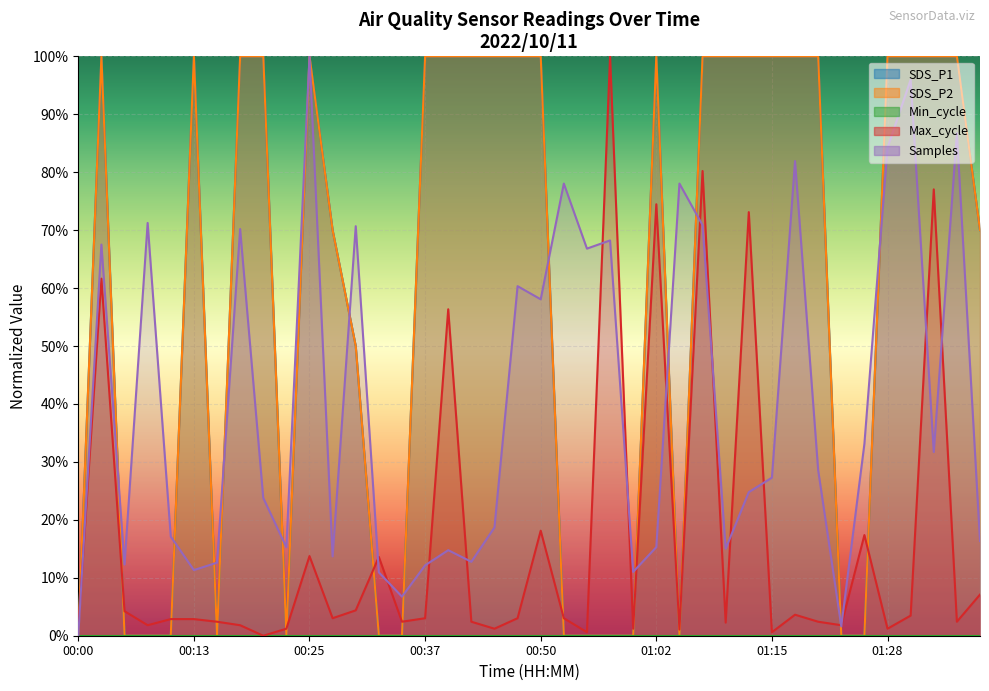

What position from the right is 00:20?

32